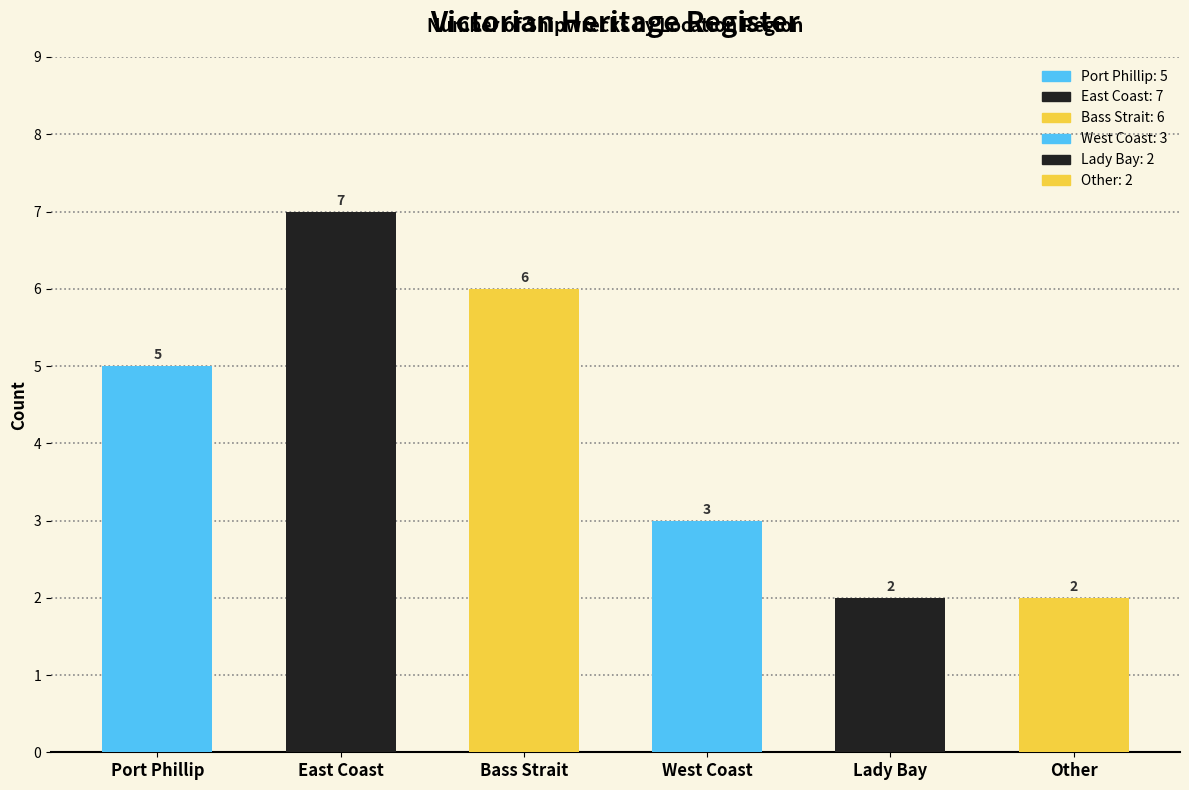

The chart shows a value of 3 at West Coast. True or false?

True